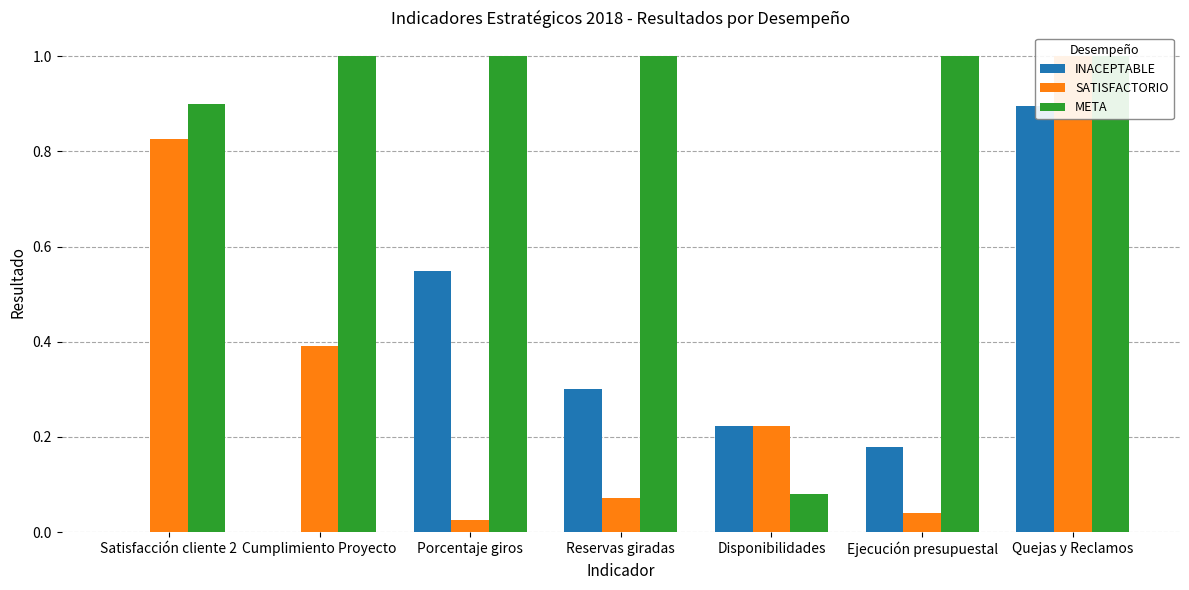

Where is SATISFACTORIO nearest to the value 0?

Porcentaje giros